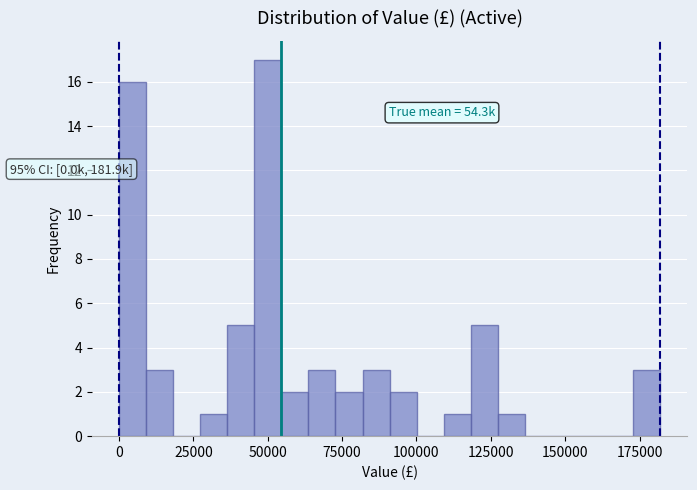

Read against the x-axis, roughly where is the centre of the tallest bar?

50000